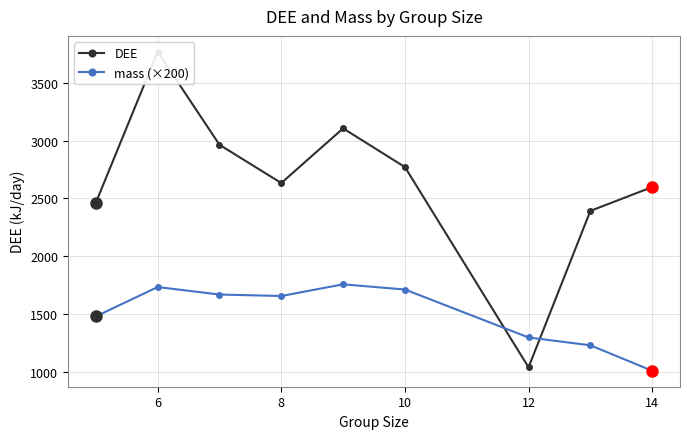

Is it true that mass (×200) equals 1731.7 at 6?

True